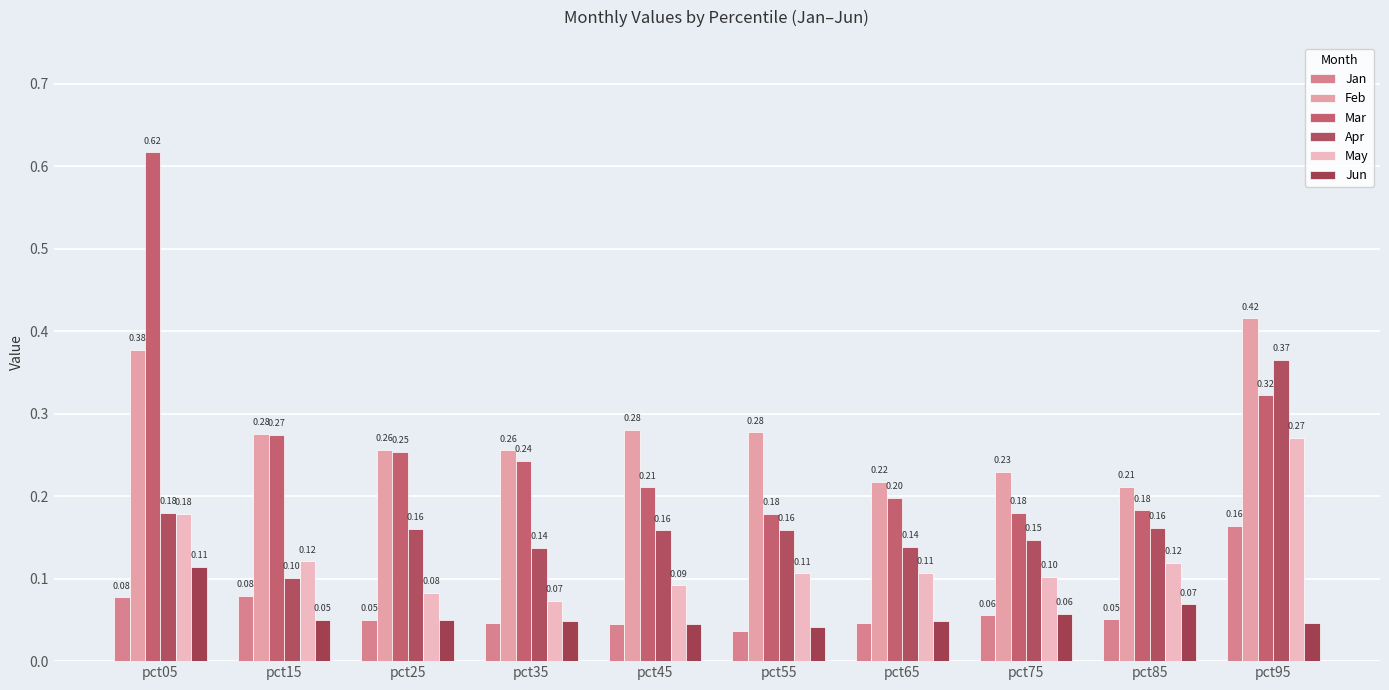

Reading left to right, extract all data points from this chart.

Jan: pct05=0.1	pct15=0.1	pct25=0.1	pct35=0.0	pct45=0.0	pct55=0.0	pct65=0.0	pct75=0.1	pct85=0.1	pct95=0.2
Feb: pct05=0.4	pct15=0.3	pct25=0.3	pct35=0.3	pct45=0.3	pct55=0.3	pct65=0.2	pct75=0.2	pct85=0.2	pct95=0.4
Mar: pct05=0.6	pct15=0.3	pct25=0.3	pct35=0.2	pct45=0.2	pct55=0.2	pct65=0.2	pct75=0.2	pct85=0.2	pct95=0.3
Apr: pct05=0.2	pct15=0.1	pct25=0.2	pct35=0.1	pct45=0.2	pct55=0.2	pct65=0.1	pct75=0.1	pct85=0.2	pct95=0.4
May: pct05=0.2	pct15=0.1	pct25=0.1	pct35=0.1	pct45=0.1	pct55=0.1	pct65=0.1	pct75=0.1	pct85=0.1	pct95=0.3
Jun: pct05=0.1	pct15=0.1	pct25=0.0	pct35=0.0	pct45=0.0	pct55=0.0	pct65=0.0	pct75=0.1	pct85=0.1	pct95=0.0